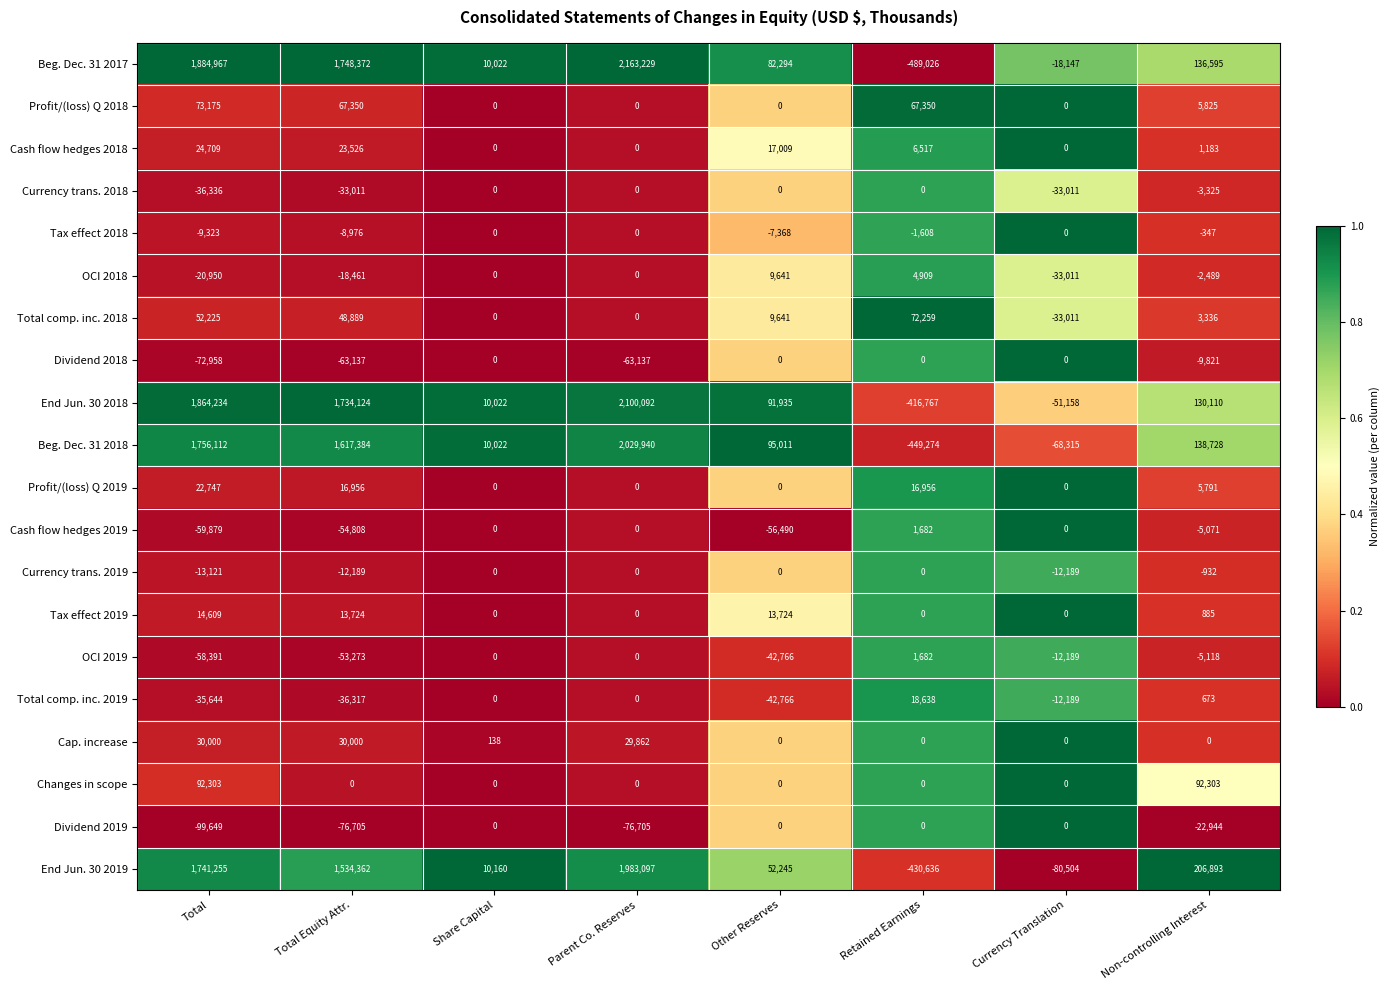

Where does the Cash flow hedges 2018 series first go above 6517?

Total